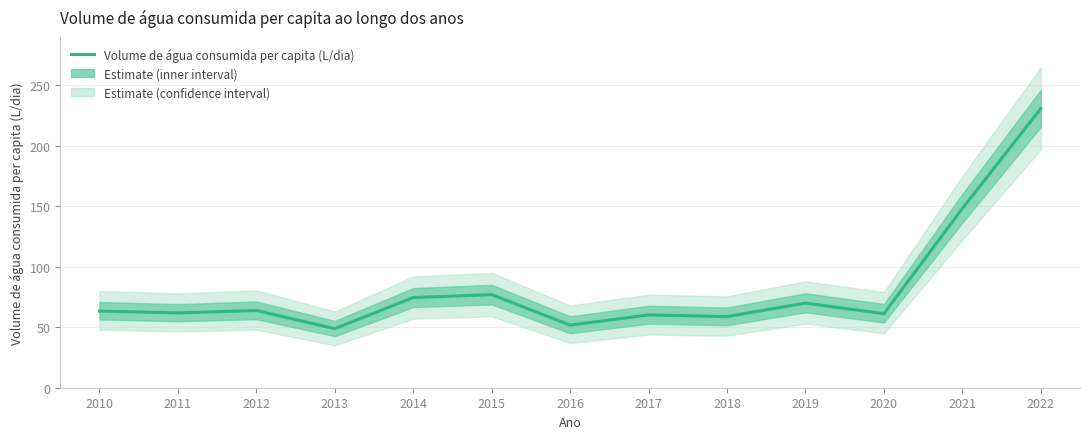

At which label is the value closest to 139?

2021